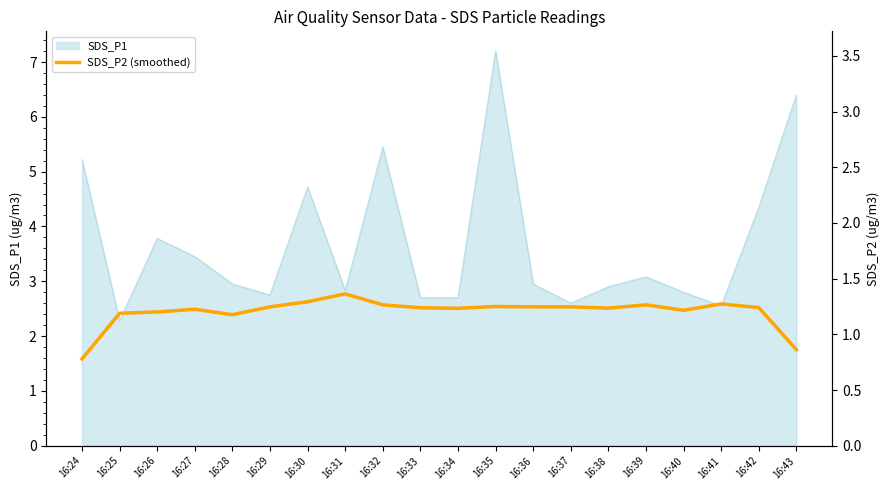

Does the chart display data point markers on the line(s)?

No